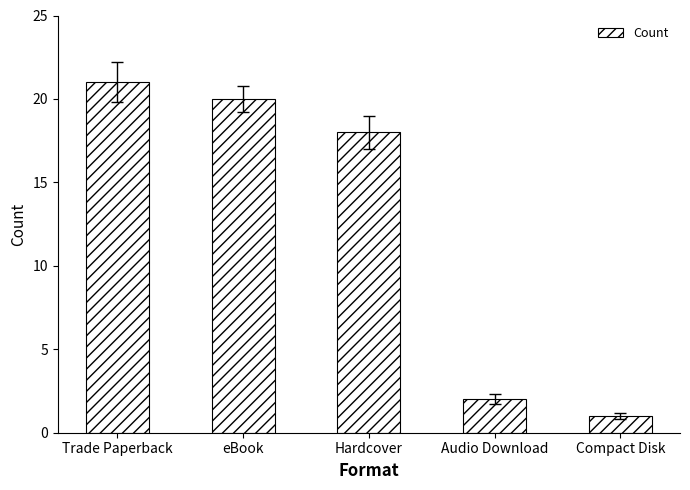

The chart shows a value of 0 at Compact Disk. True or false?

False